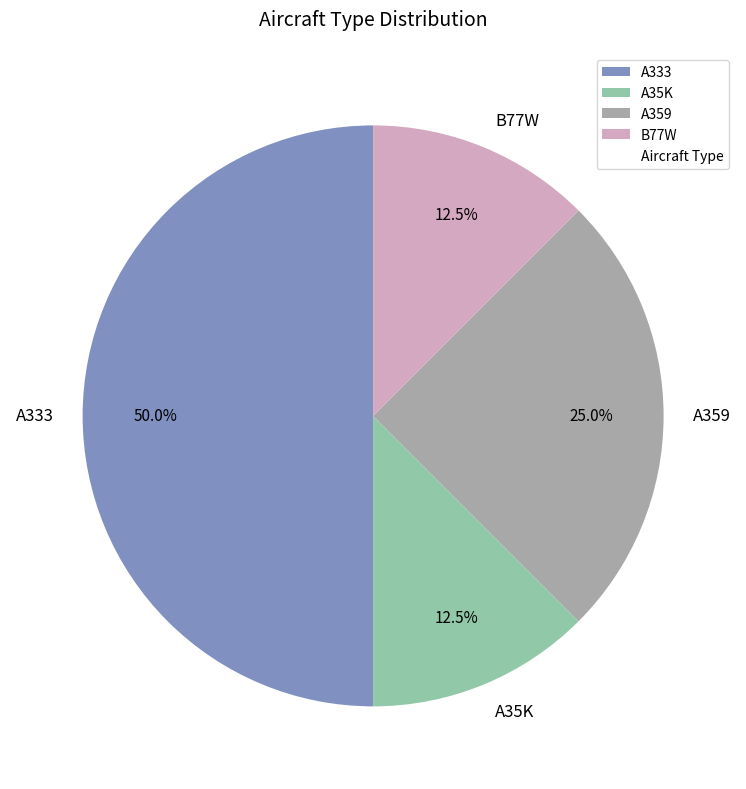

Count the number of slices in the pie.

4